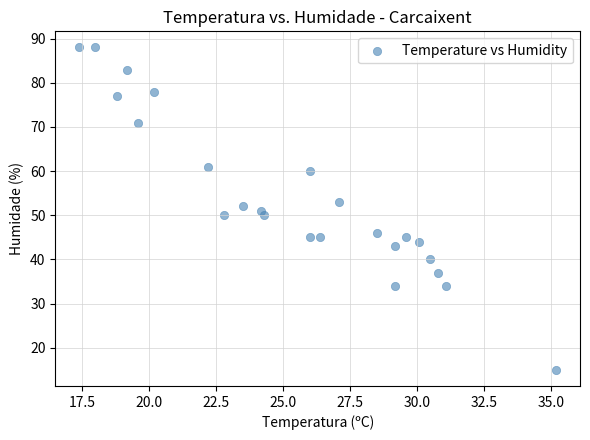

What is the range of Y values (max minus min)?

73